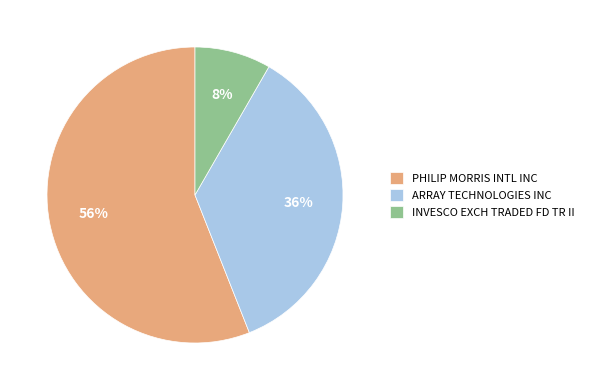

How many slices are in this pie chart?

3